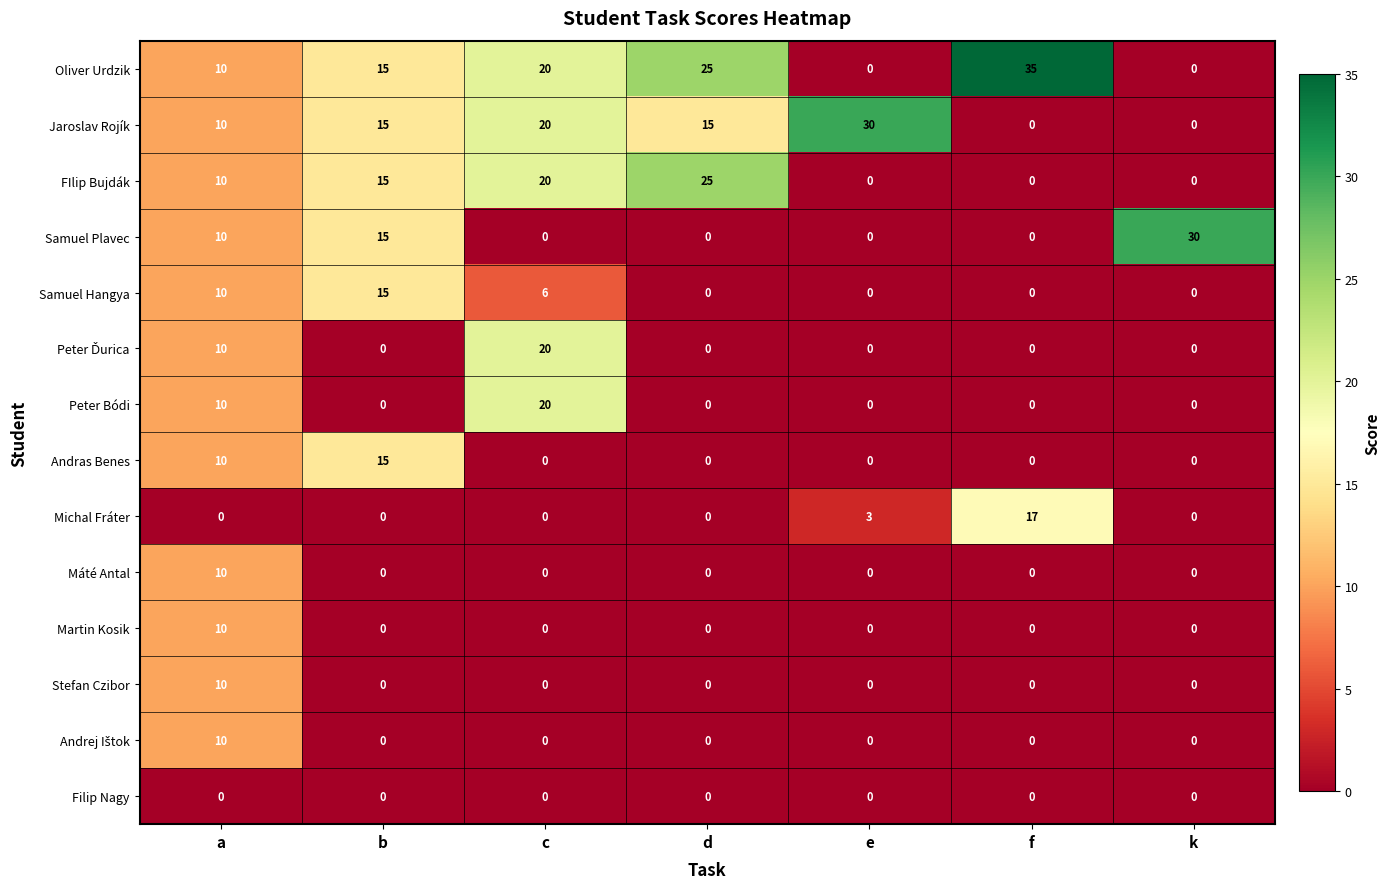

Is it true that Martin Kosik equals 4 at a?

False